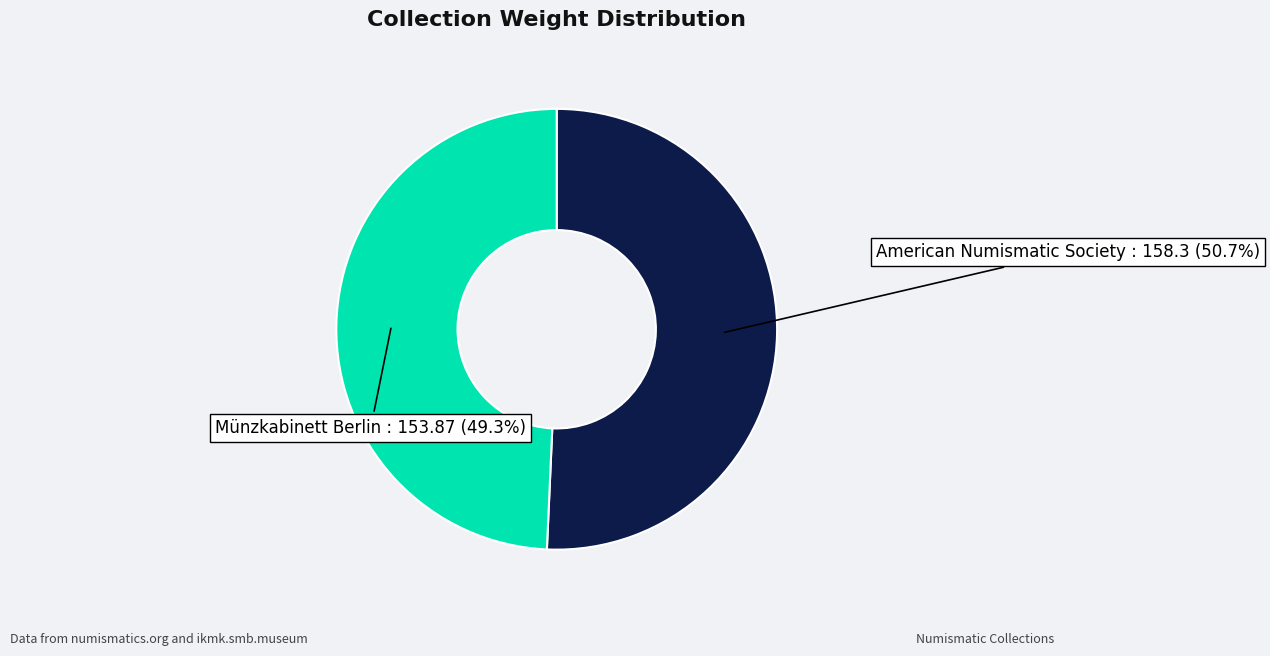

To the nearest percent, what portion does American Numismatic Society represent?

51%